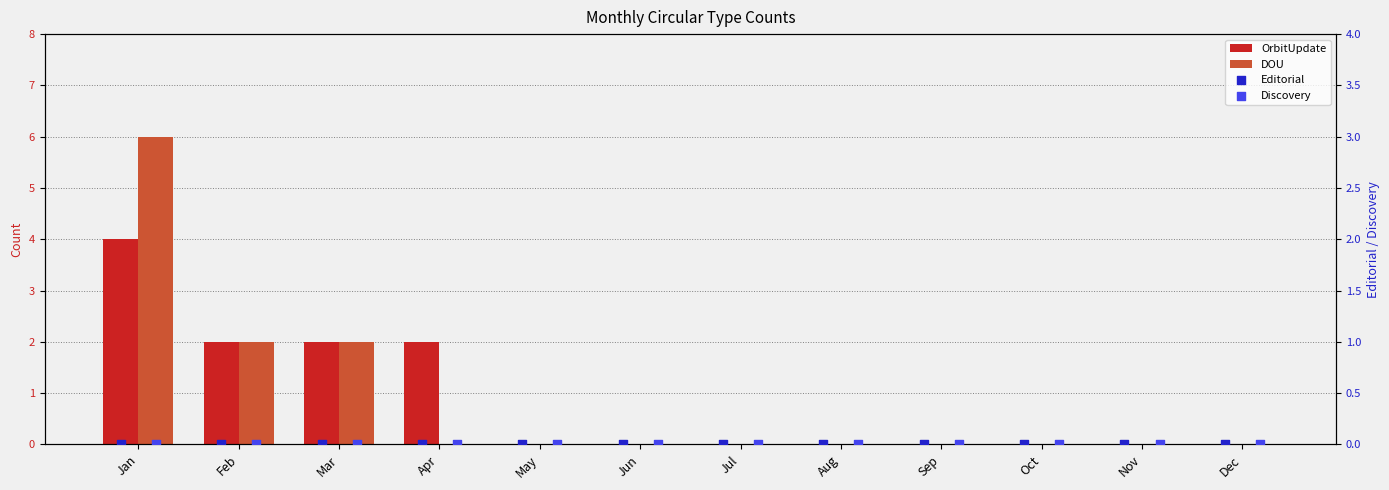

At how many categories does at least one series exceed 4?

1